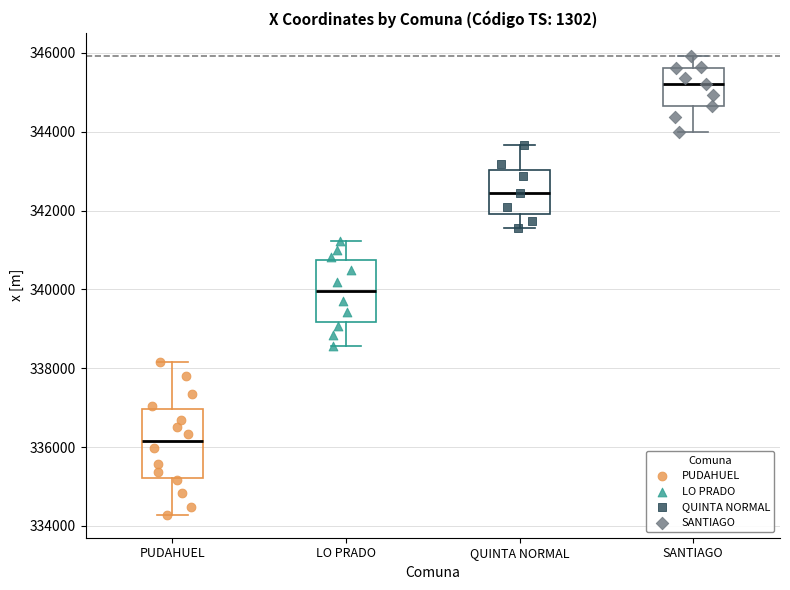

Reading left to right, transcribe this box plot: for each box, give where its median line is, the range the box spans, and where its two whiskers end, as read against the y-axis. The values are not printed on the chart, so give them approximately, as read against the axis.

PUDAHUEL: median 336200, box 335200 to 337000, whiskers 334200 to 338200
LO PRADO: median 340000, box 339200 to 340800, whiskers 338600 to 341200
QUINTA NORMAL: median 342400, box 342000 to 343000, whiskers 341600 to 343600
SANTIAGO: median 345200, box 344600 to 345600, whiskers 344000 to 346000